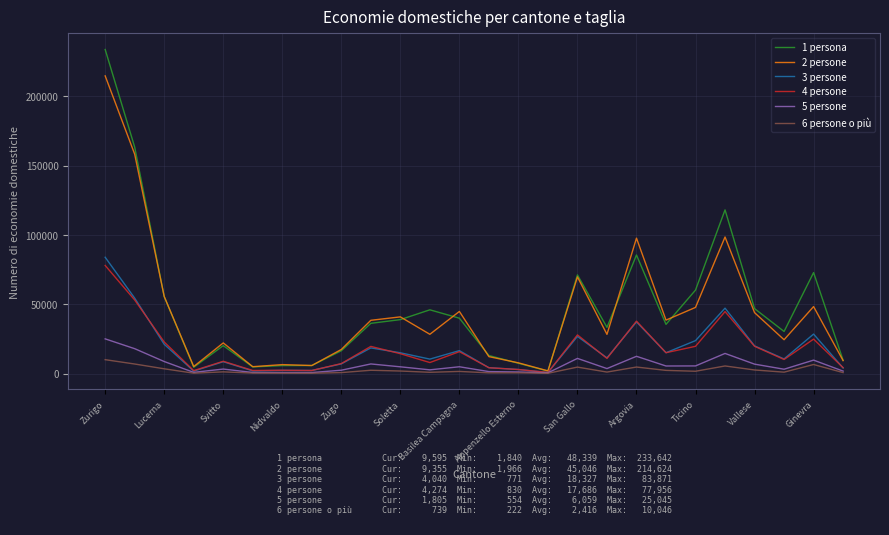

Which series has the largest range (max minus min)?

1 persona